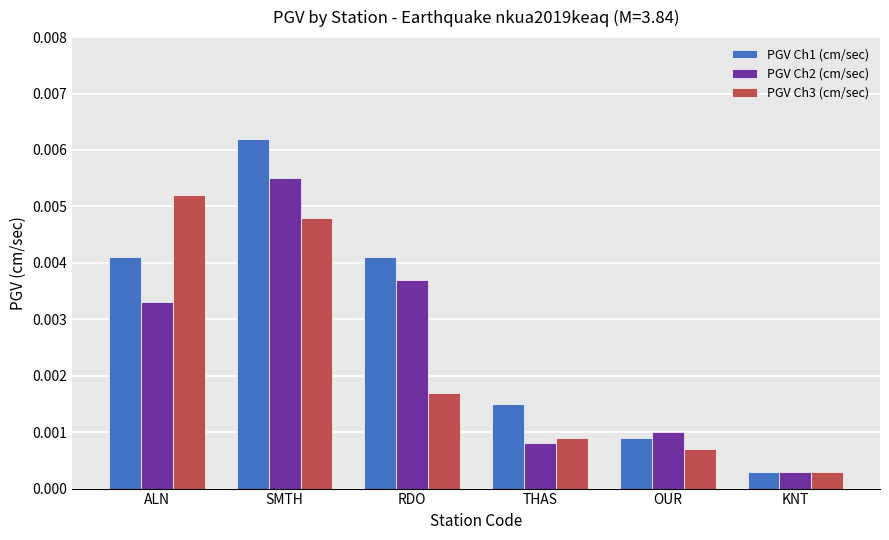

Which series has the largest total across all categories?

PGV Ch1 (cm/sec)